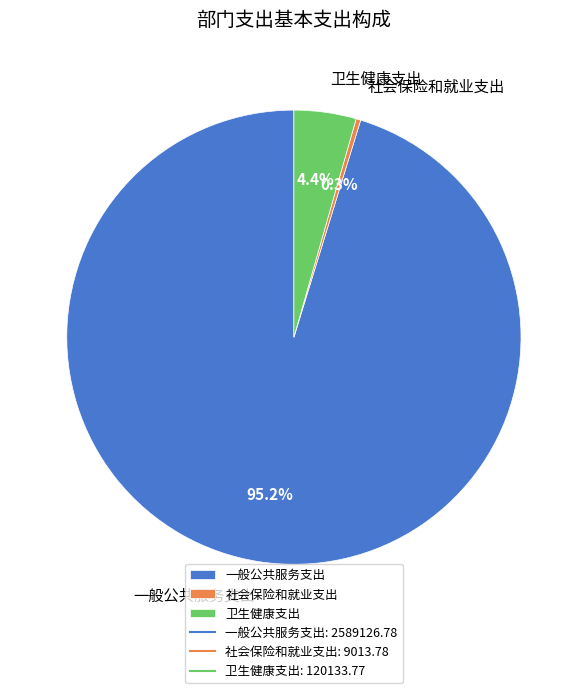

How many segments does this pie chart have?

3